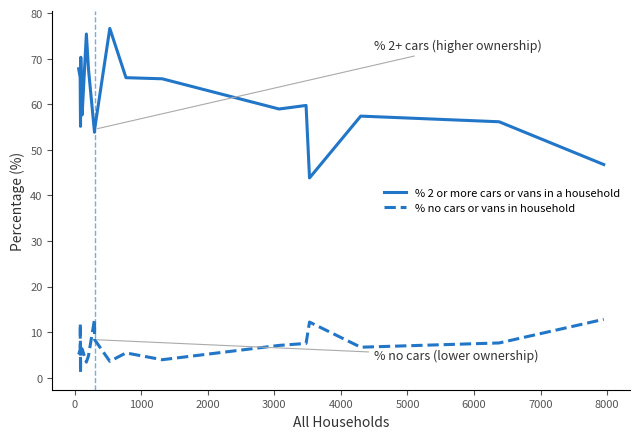

Which series has the largest range (max minus min)?

% 2 or more cars or vans in a household